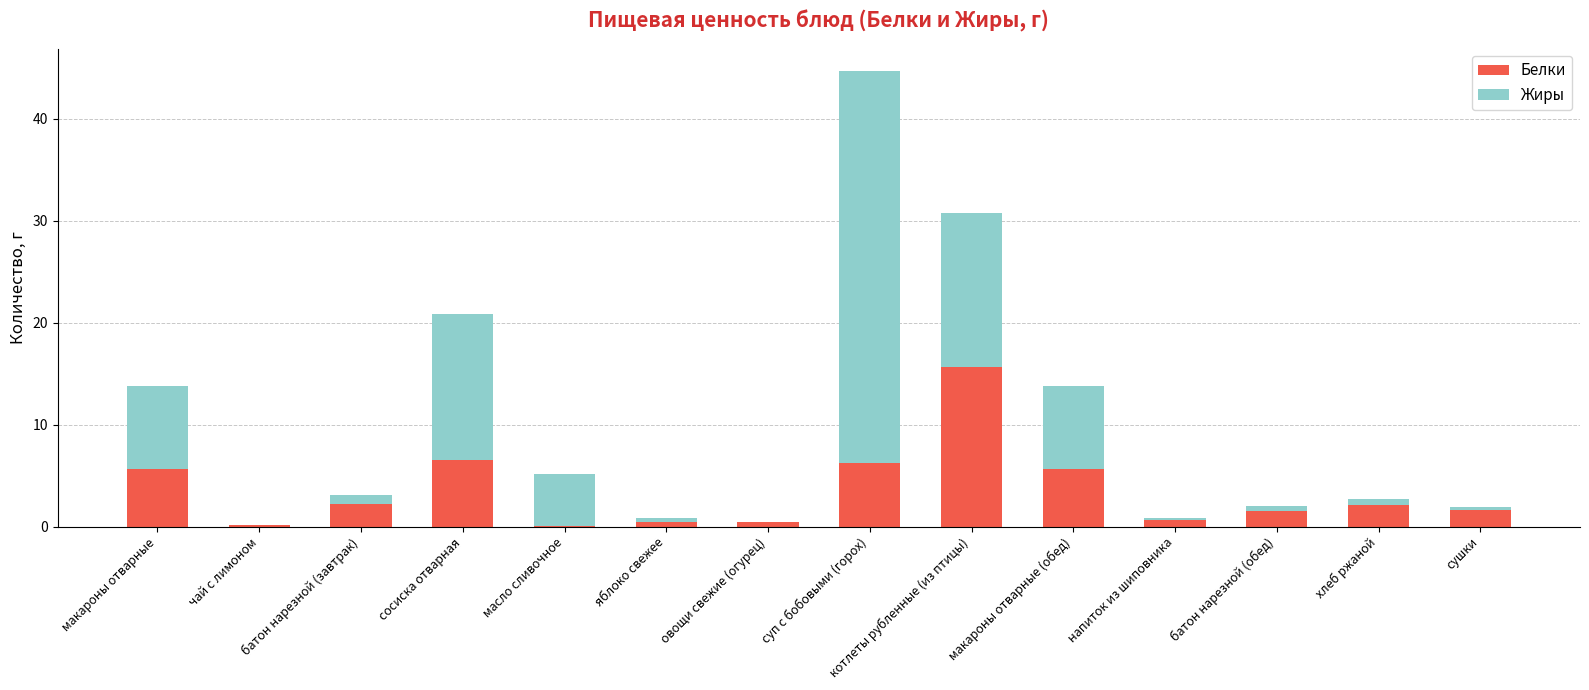

What is the sum of all Белки values?

48.8